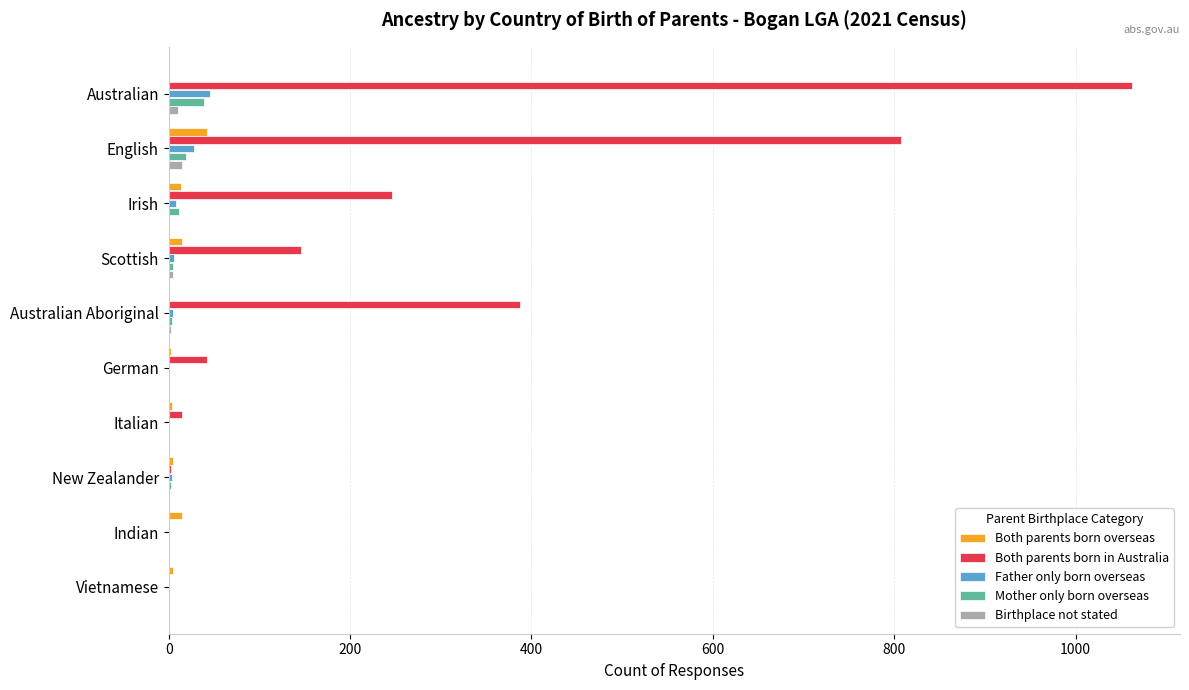

The value of Father only born overseas at English is 28. True or false?

True